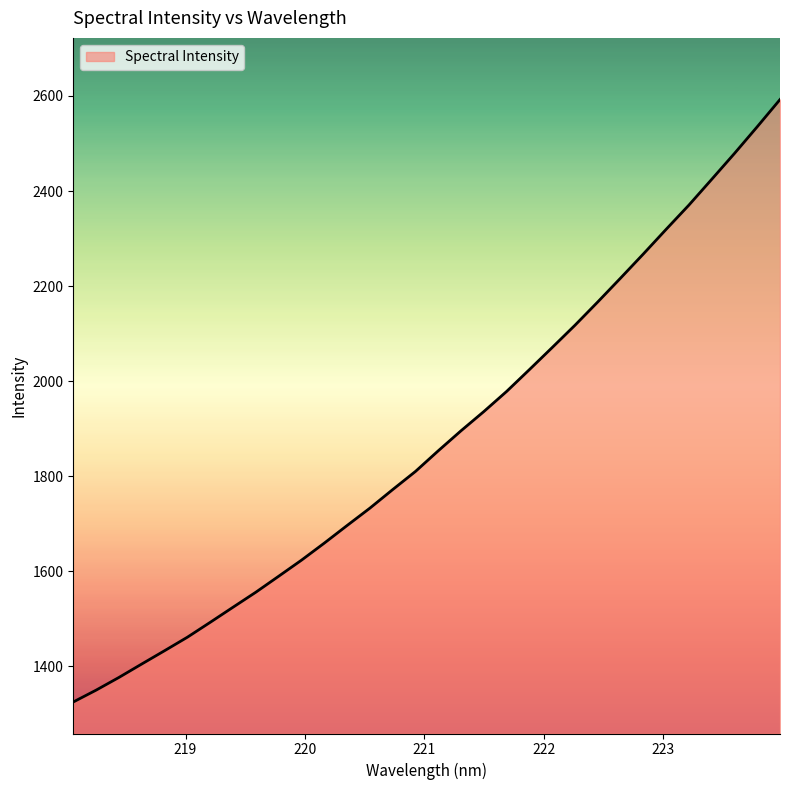

What is the smallest value displayed?

1325.3